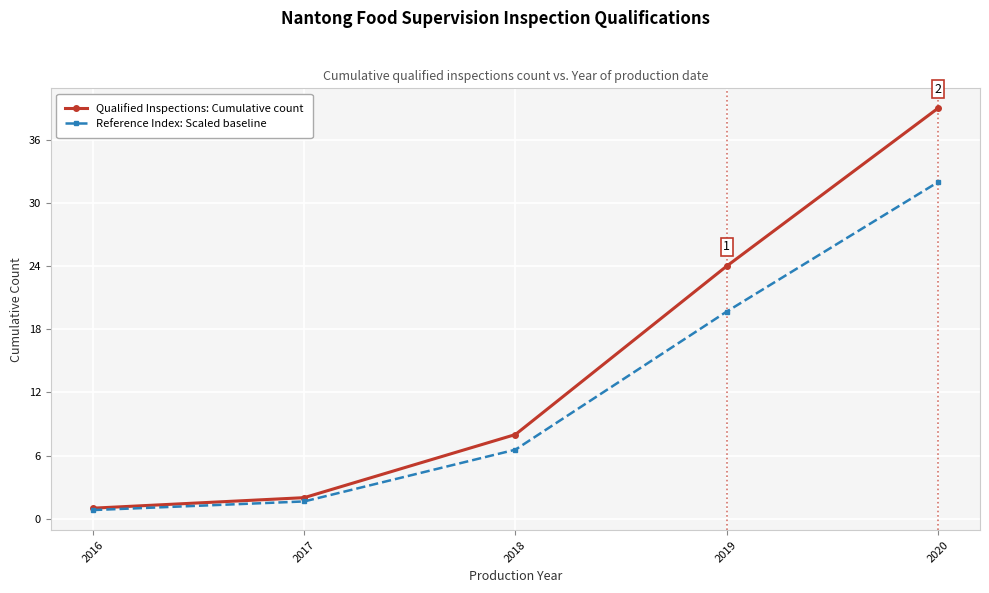

At which category is the sum across all series the highest?

2020